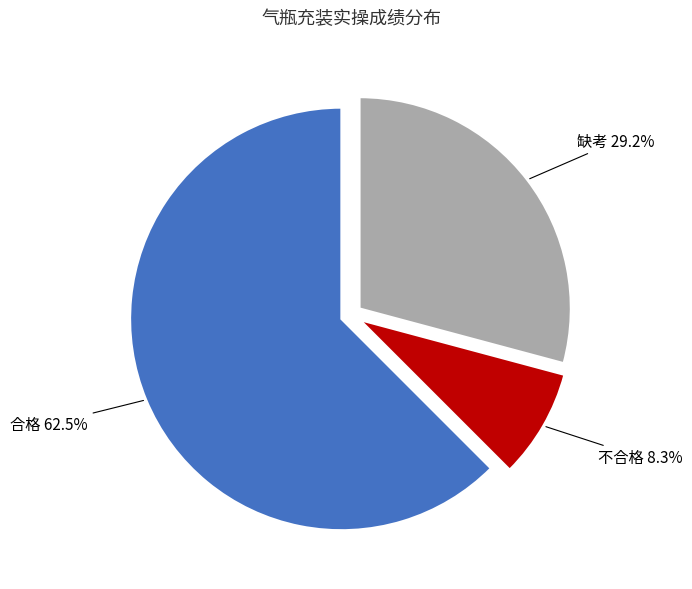

What percentage is NOT represented by 不合格?

91.7%